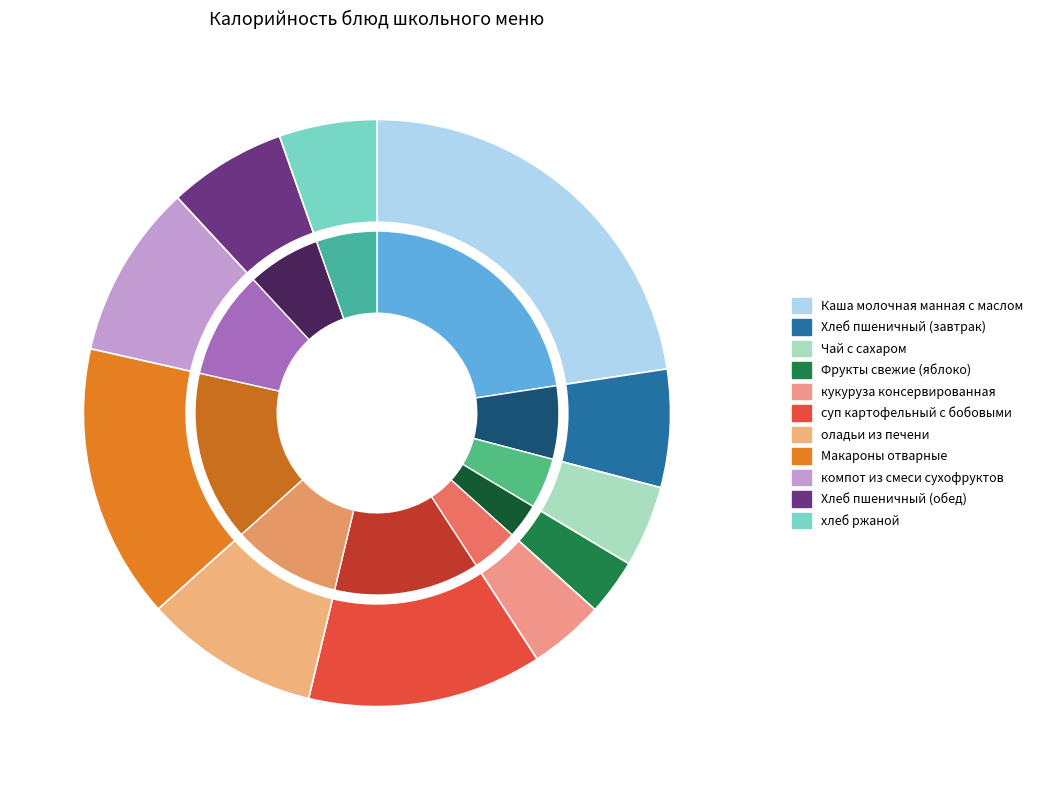

To the nearest percent, what portion does Каша молочная манная с маслом represent?

23%